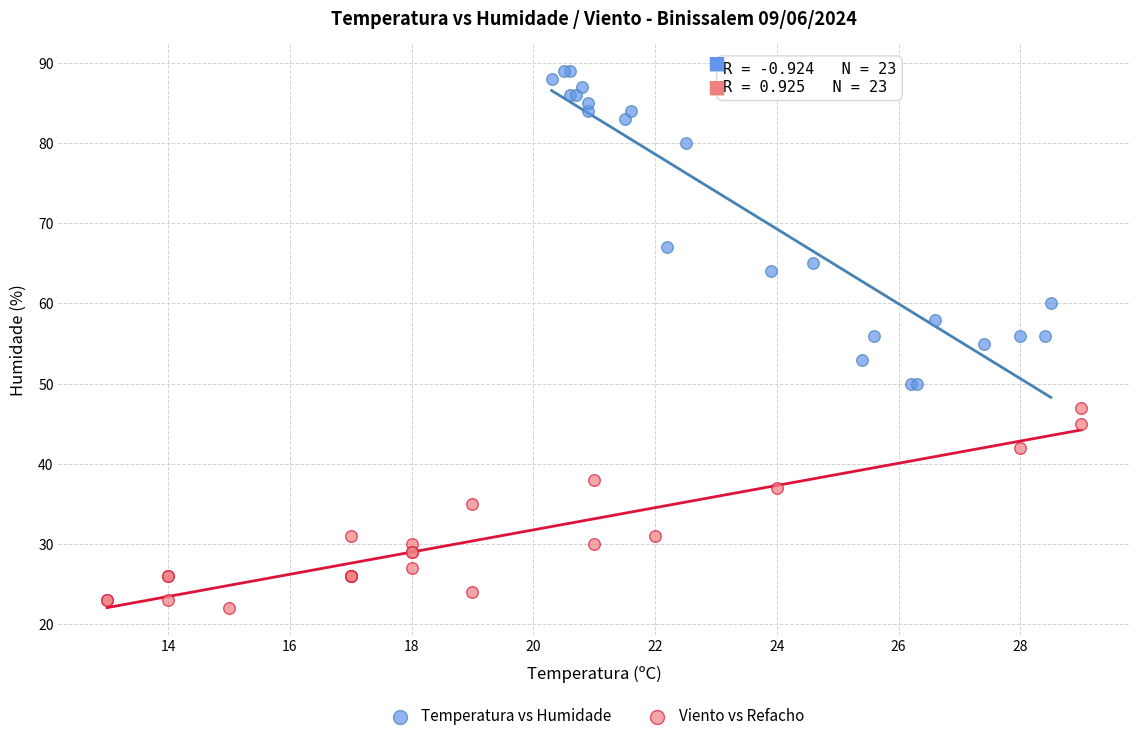

Which series has the widest spread of Y values?

Temperatura vs Humidade